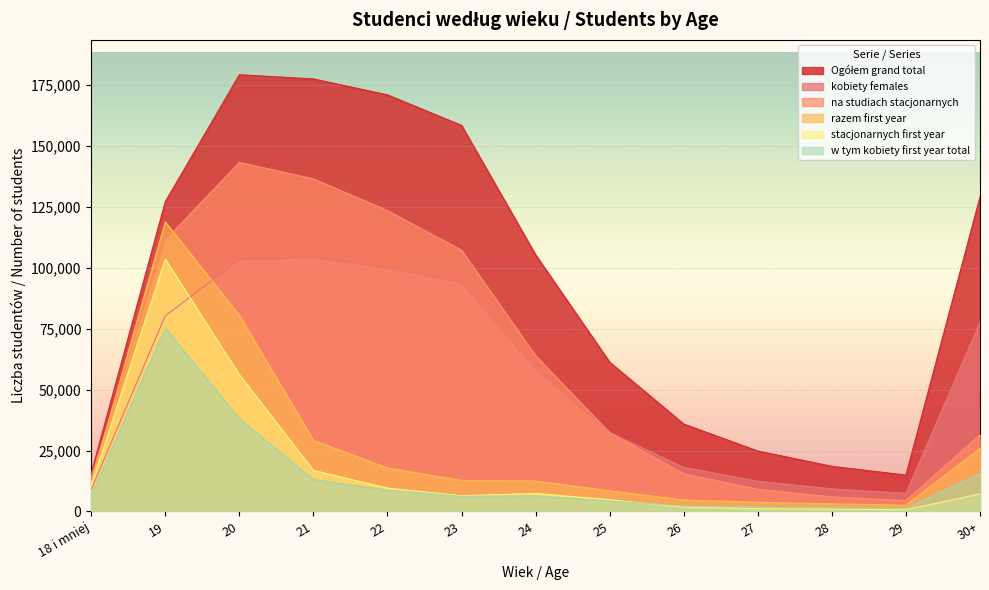

List the series in order of their peak value, lowest first.

w tym kobiety first year total, stacjonarnych first year, kobiety females, razem first year, na studiach stacjonarnych, Ogółem grand total